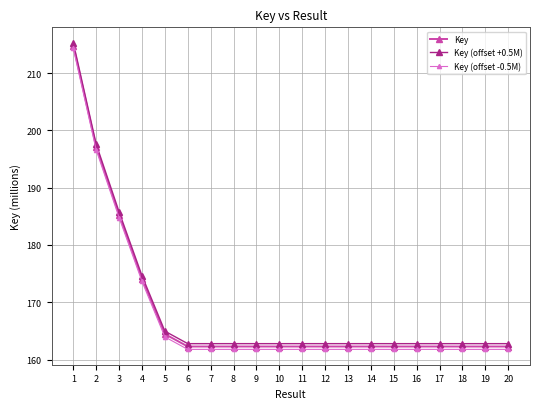

True or false: Key (offset -0.5M) has more than 0 points higher than both neighbors.

True